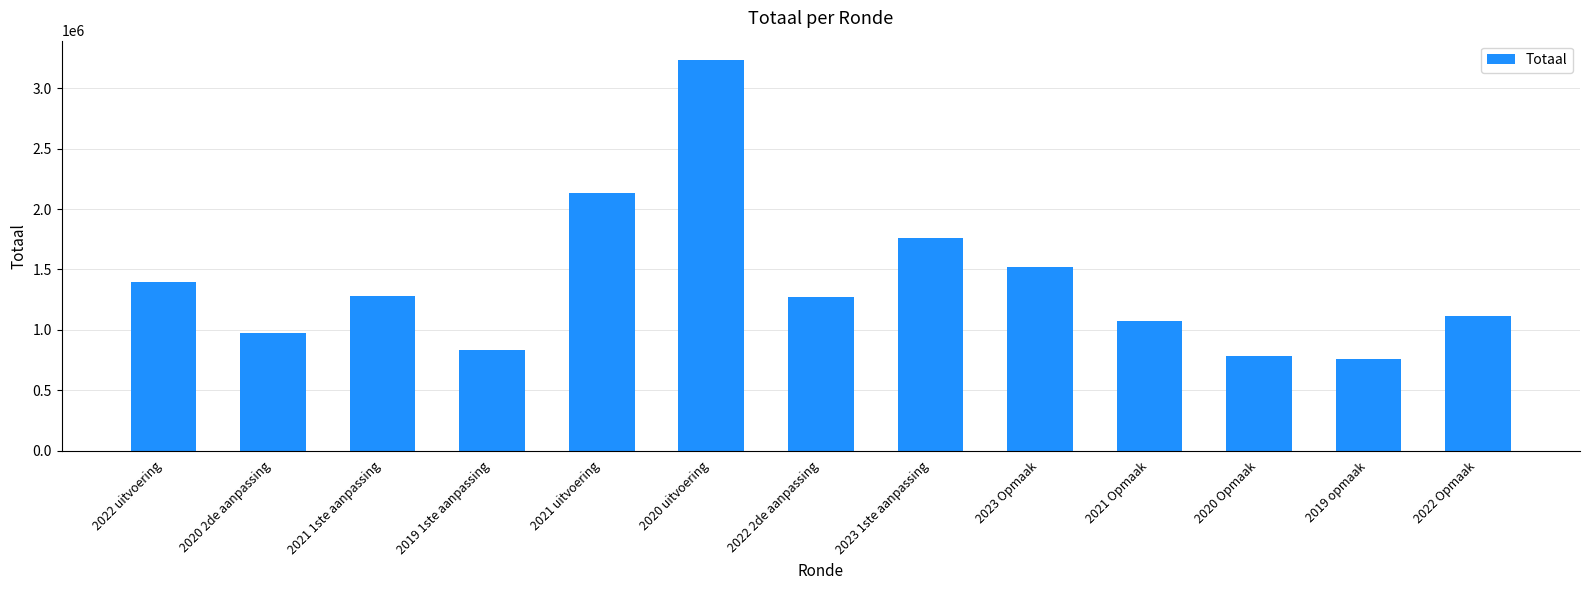

What is the average value?

1395553